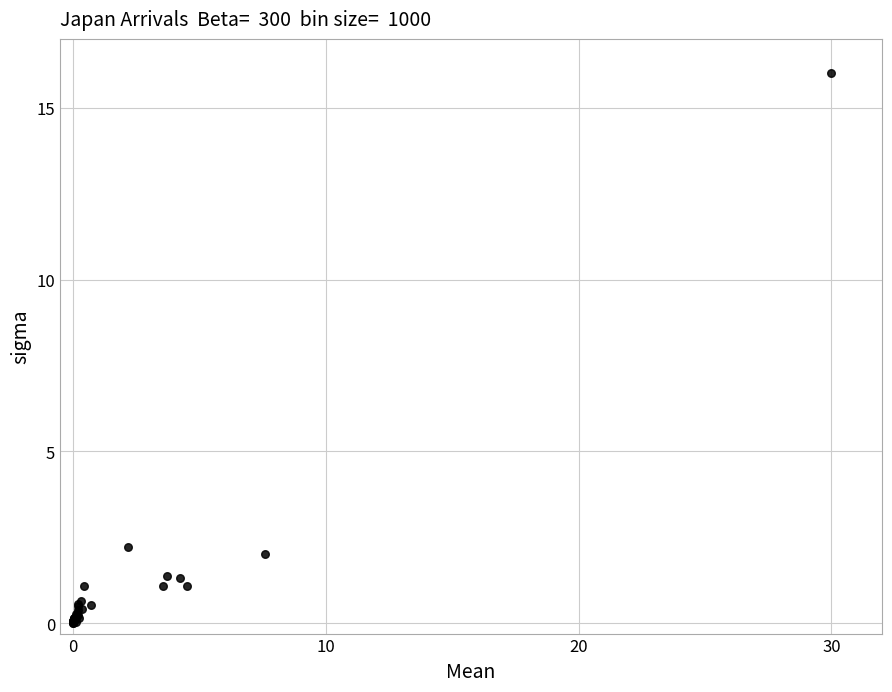

What Y value in the scatter plot is closest to 8?

2.2